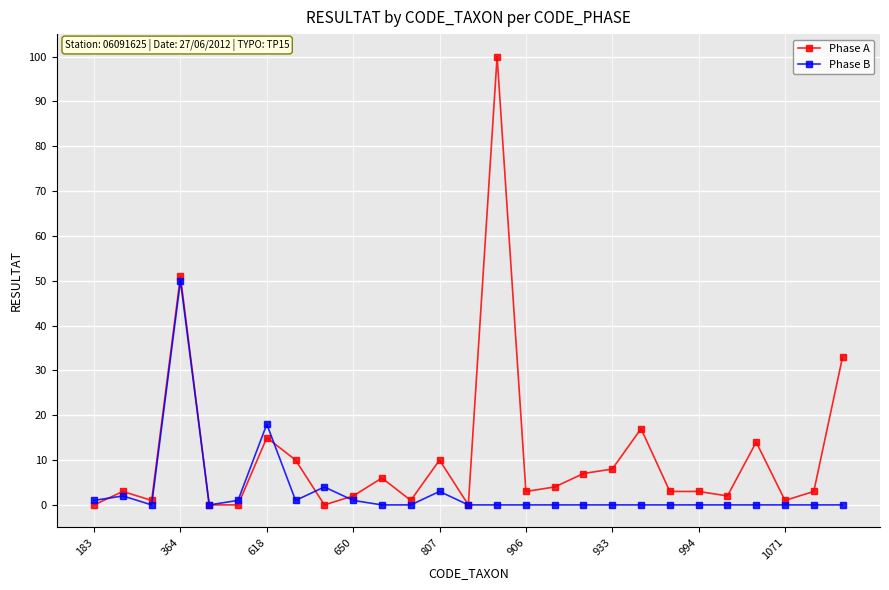

True or false: Phase A has more than 1 interior local peaks.

True